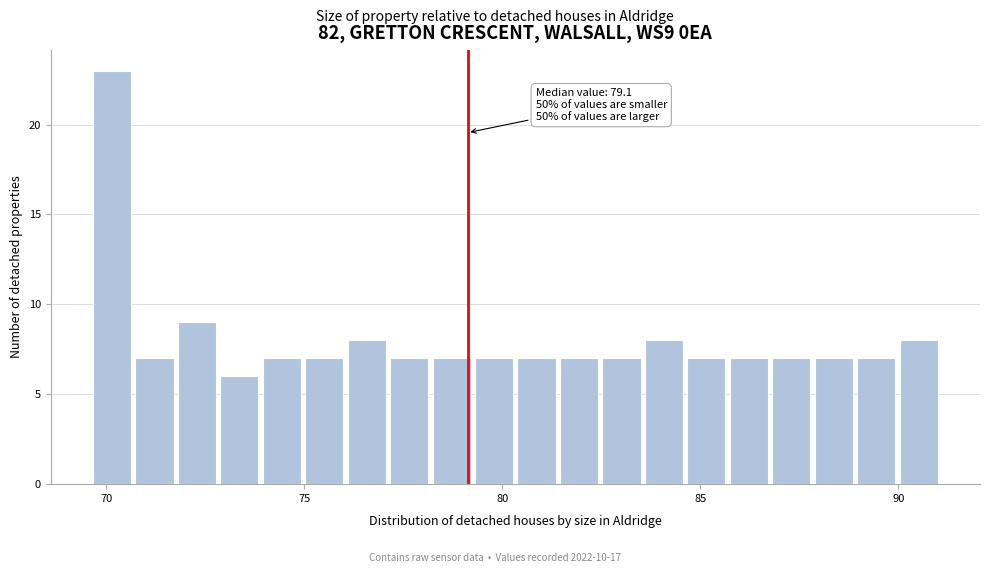

Around what value on the x-axis is the tallest bar? Give the approximate position of its centre, as read against the axis.

70.0